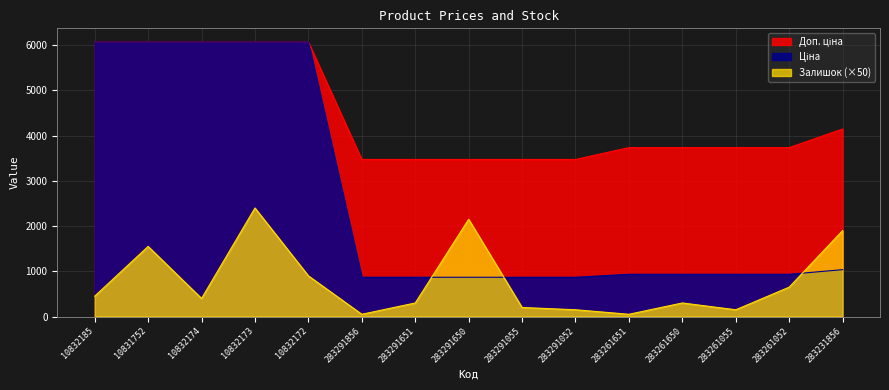

What is the sum of the Ціна values at 283261651 and 283261055?

1867.1